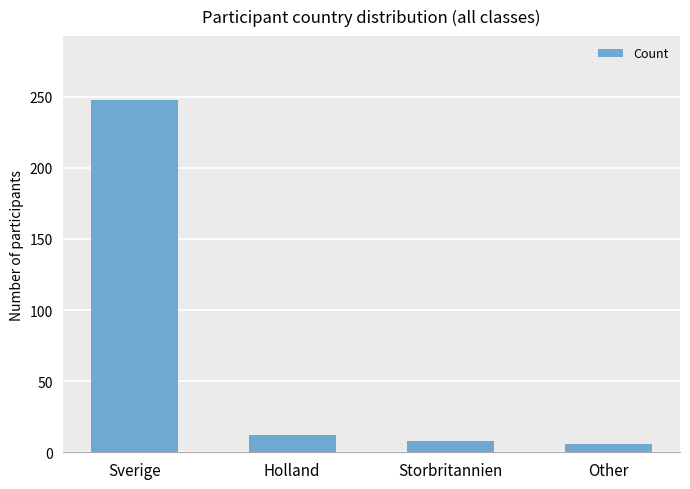

Reading left to right, list all the values displayed in this chart.

248	12	8	6